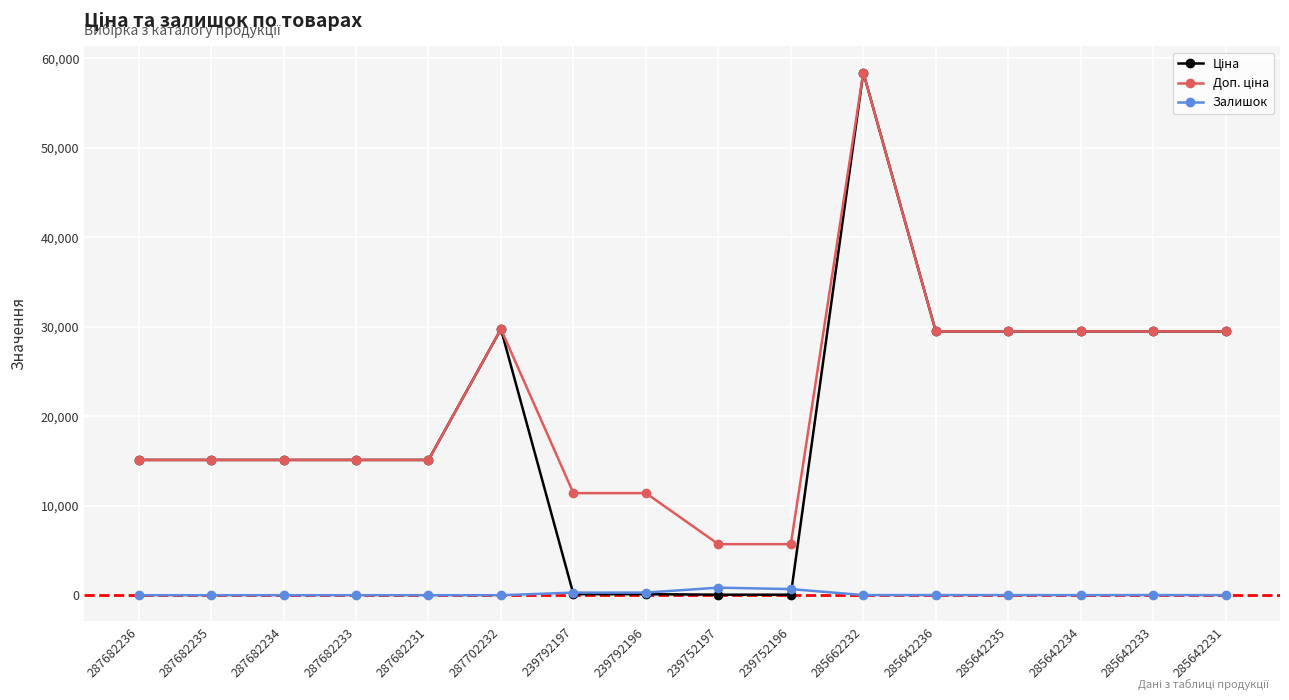

Count the number of data series in this chart.

3